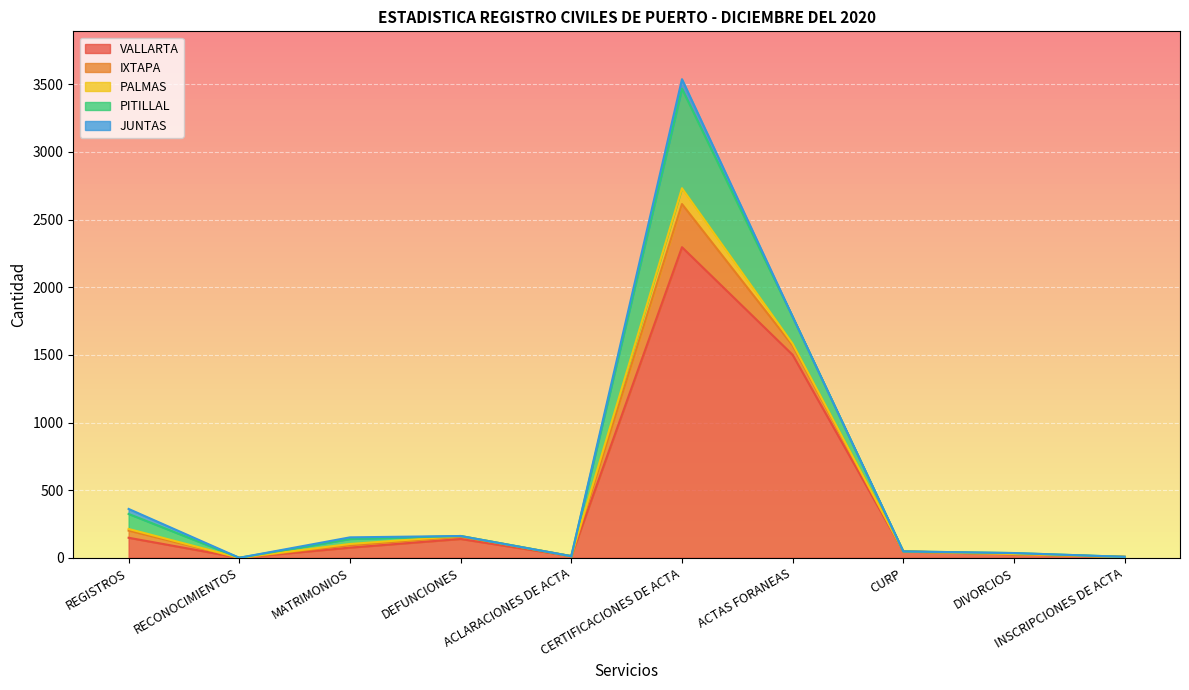

What is the label of the 2nd point from the right?

DIVORCIOS